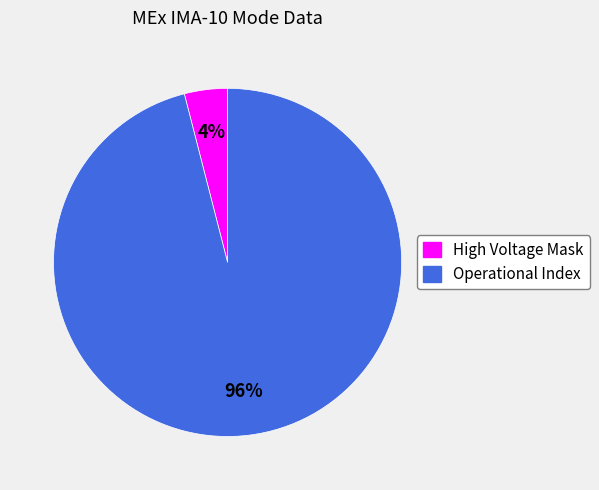

Between High Voltage Mask and Operational Index, which is larger?

Operational Index